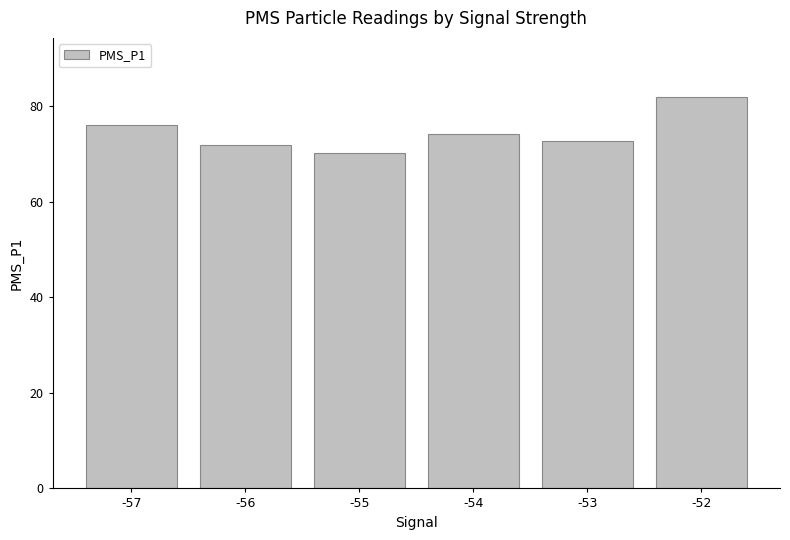

Reading right to left, list all the values displayed in this chart.

-52=82.0	-53=72.6	-54=74.2	-55=70.3	-56=72.0	-57=76.0